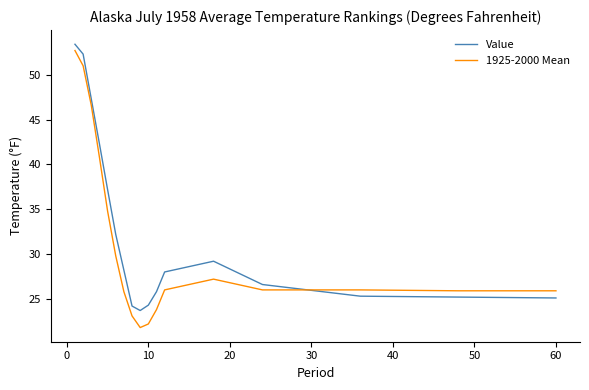

What is the maximum value shown in the chart?

53.4